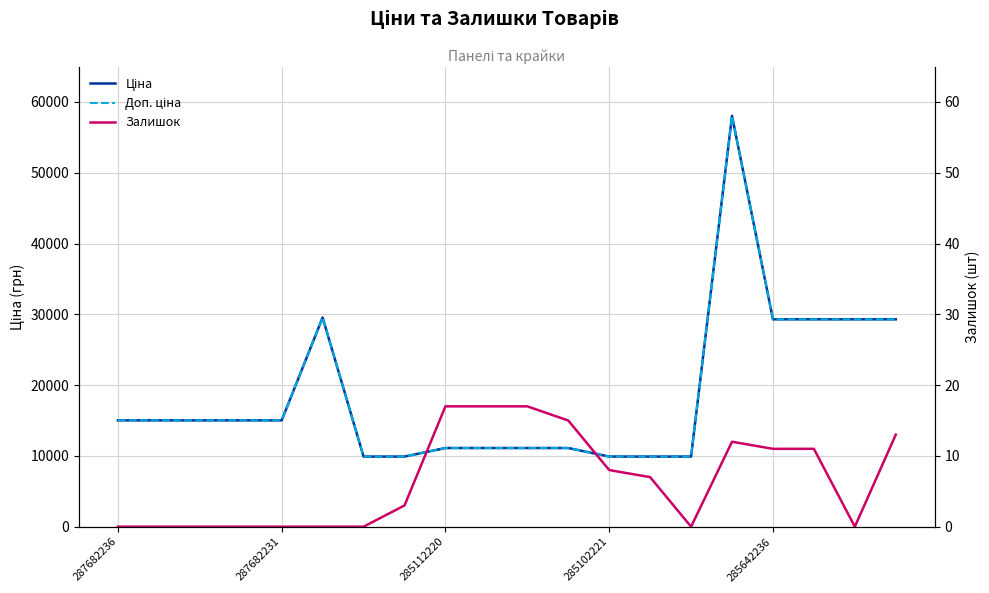

Is the value of Залишок at 15 greater than the value of Доп. ціна at 285102221?

No